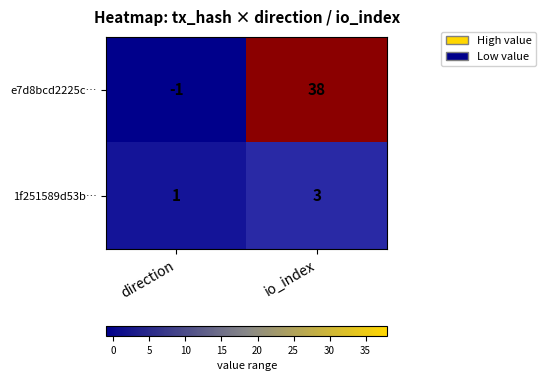

How many categories are shown in the chart?

2